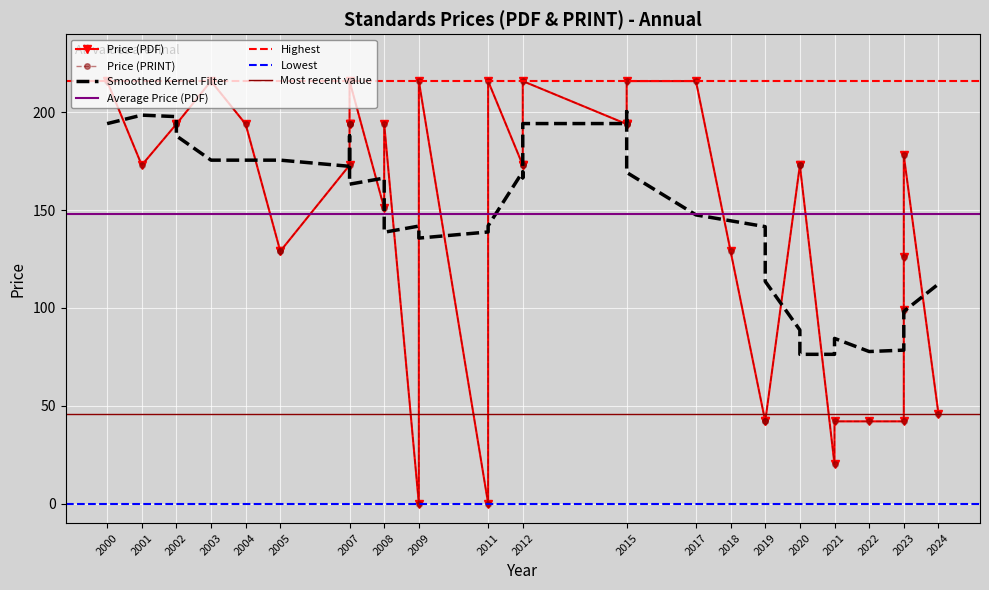

Rank the categories by Price (PRINT) value from lowest to highest.

2009, 2011, 2021, 2023, 2019, 2019, 2022, 2021, 2024, 2023, 2023, 2005, 2005, 2018, 2008, 2001, 2007, 2012, 2020, 2020, 2012, 2023, 2002, 2007, 2004, 2002, 2015, 2015, 2015, 2007, 2008, 2007, 2000, 2003, 2011, 2007, 2009, 2015, 2012, 2017